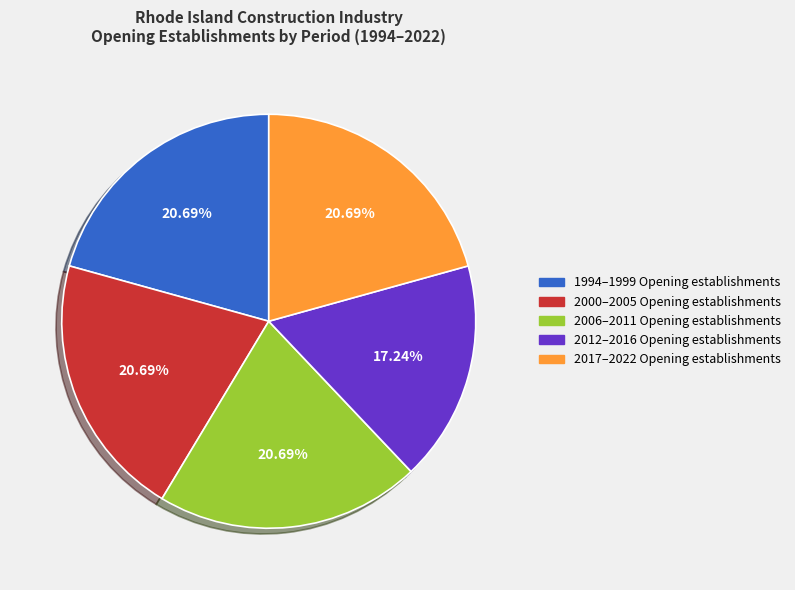

Between 2012–2016 Opening establishments and 2006–2011 Opening establishments, which is larger?

2006–2011 Opening establishments